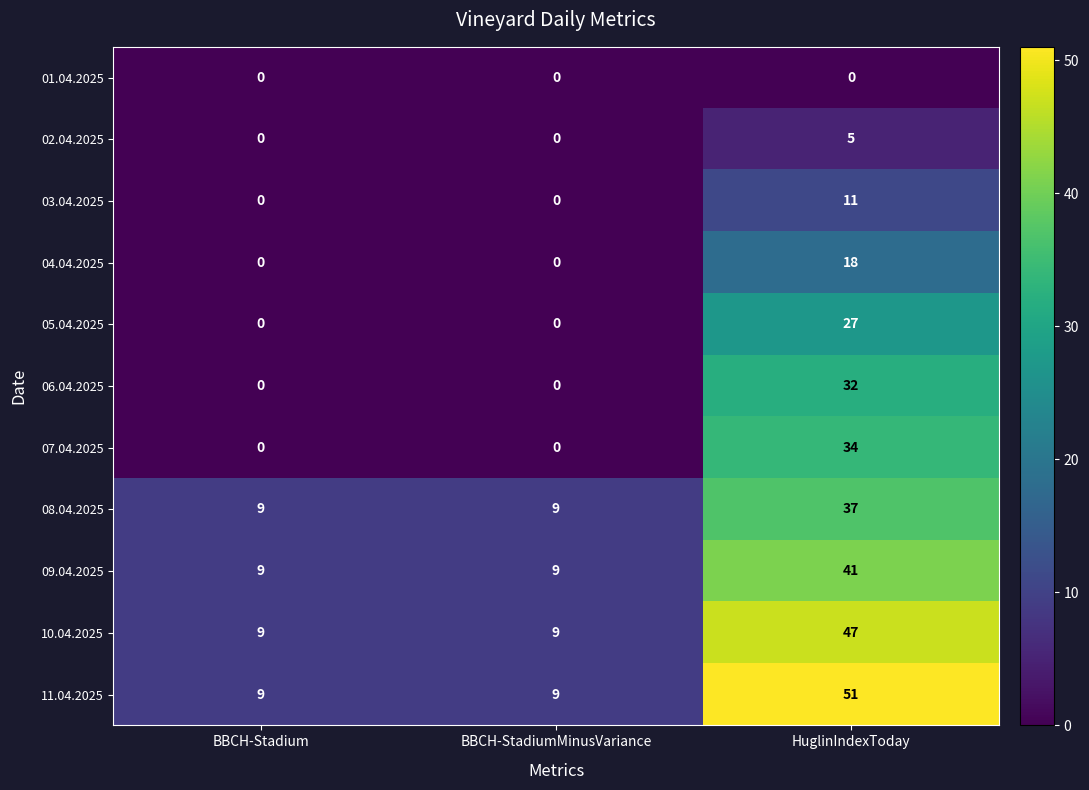

Is the value of 05.04.2025 at BBCH-StadiumMinusVariance greater than the value of 03.04.2025 at HuglinIndexToday?

No